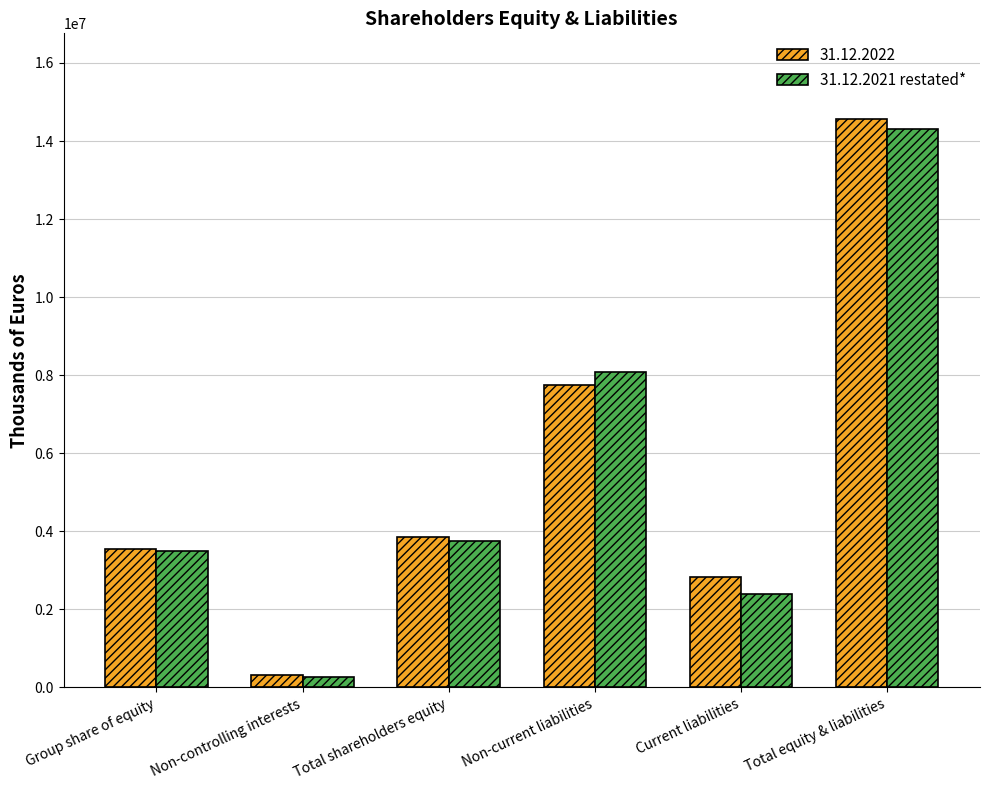

The 31.12.2021 restated* series shows 3493287 at Group share of equity. True or false?

True